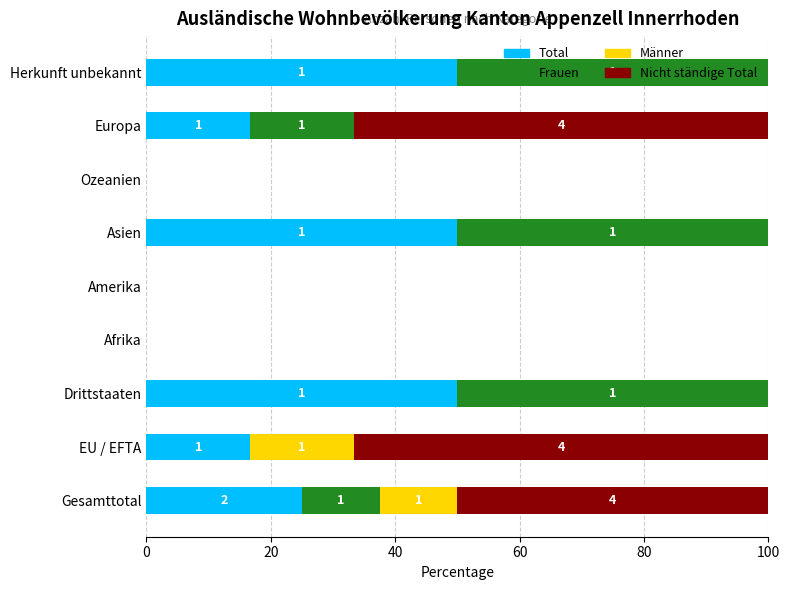

What is the total value across all series at Drittstaaten?

100.0